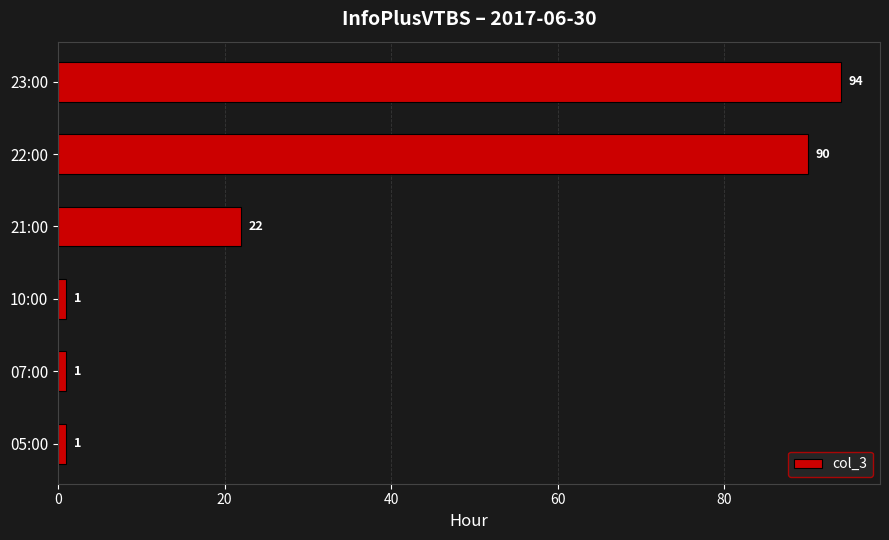

What is the average value?

35